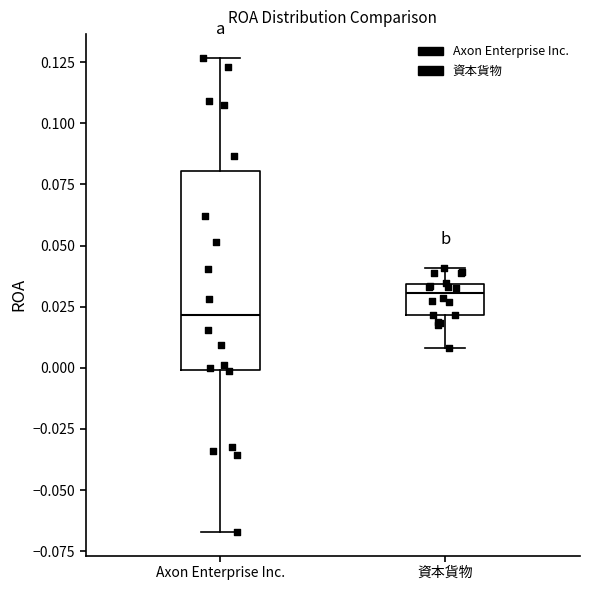

Which box is the tallest, from its lower edge to its upper edge?

Axon Enterprise Inc.